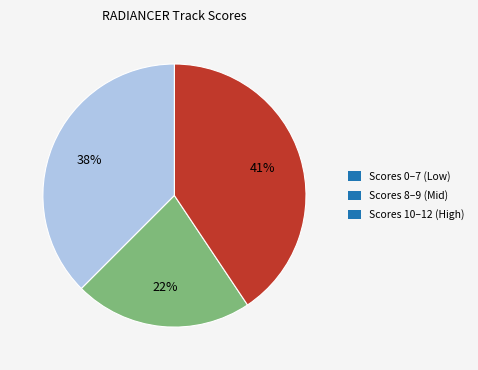

Is the sum of Scores 0–7 (Low) and Scores 10–12 (High) greater than half?

Yes